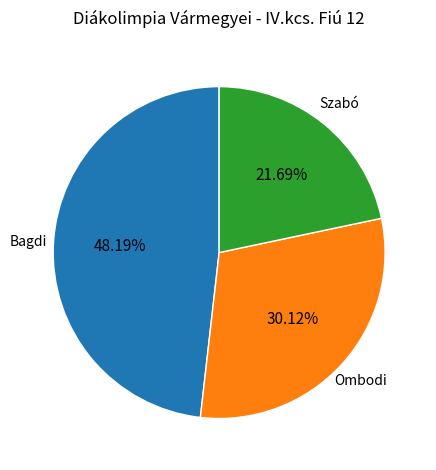

How many segments does this pie chart have?

3